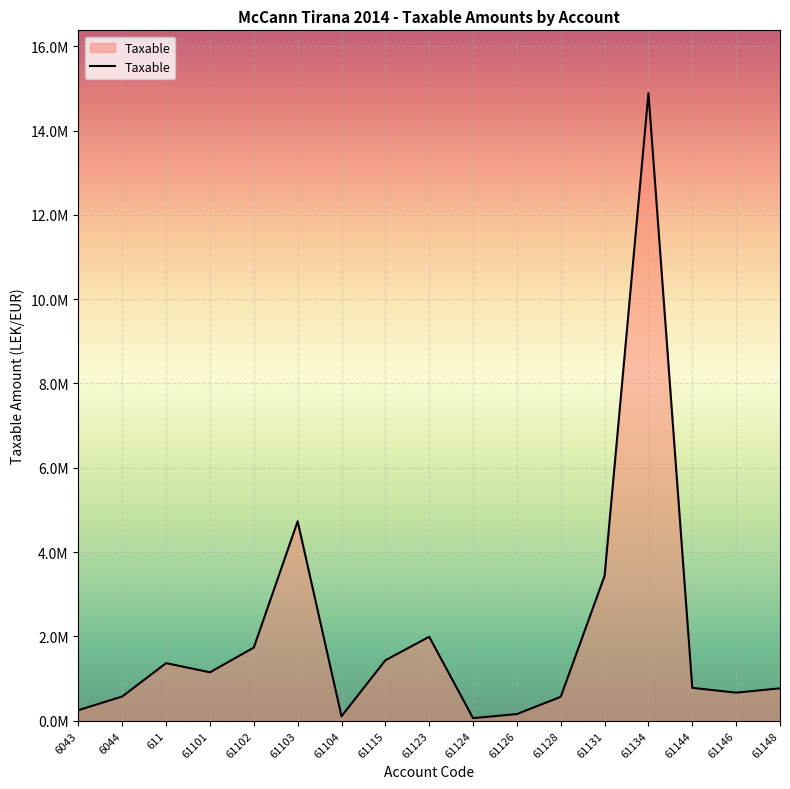

What is the difference between the maximum and minimum values?

14826046.6